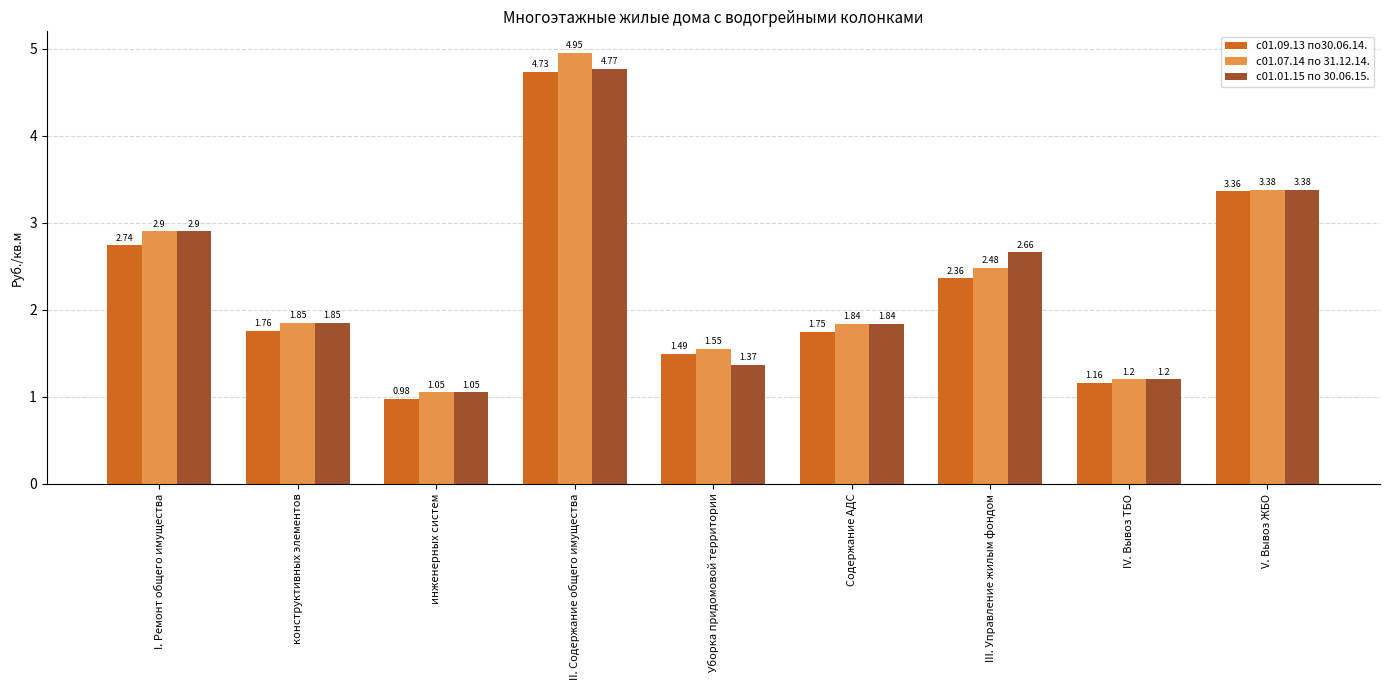

At II. Содержание общего имущества, list the series in order from smallest to largest.

с01.09.13 по30.06.14., с01.01.15 по 30.06.15., с01.07.14 по 31.12.14.